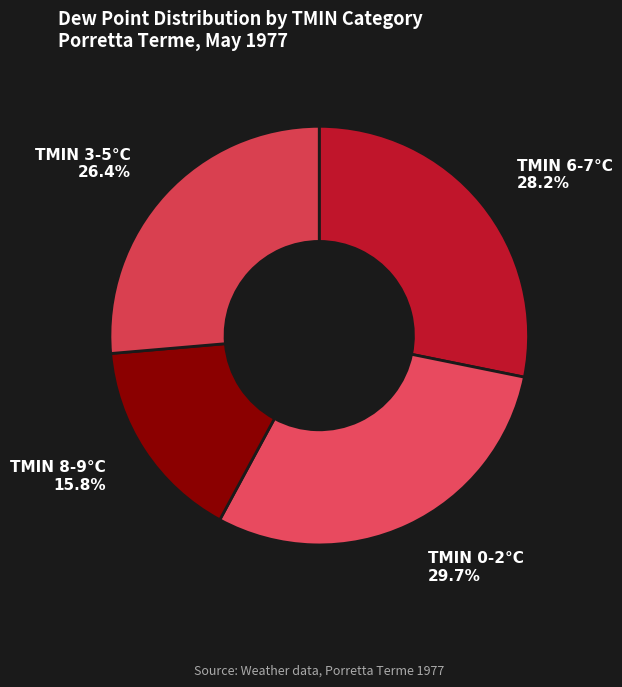

Do TMIN 0-2°C and TMIN 3-5°C together represent more than half of the pie?

Yes